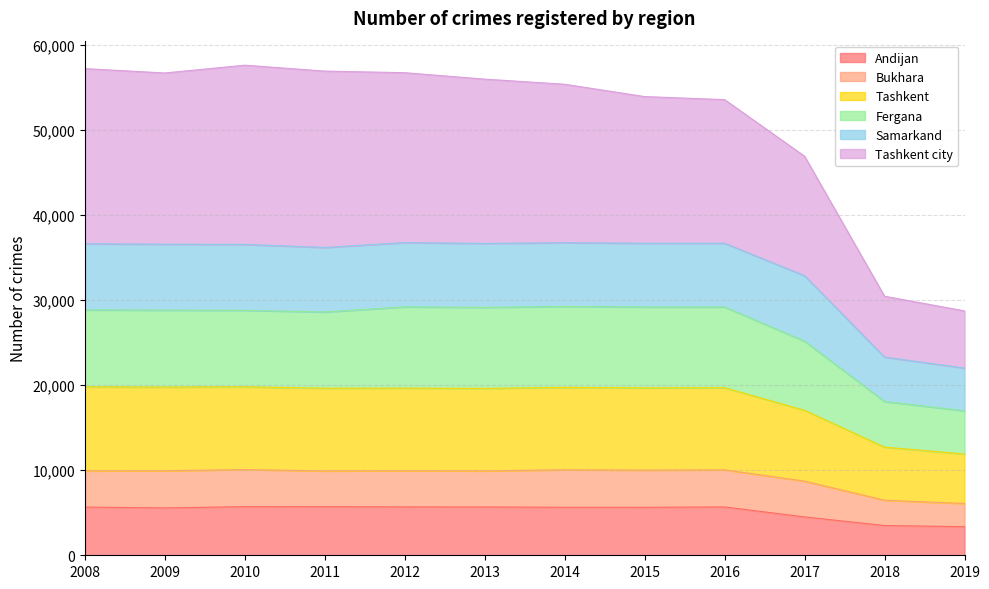

Between 2008 and 2009, which series saw the biggest shift?

Tashkent city